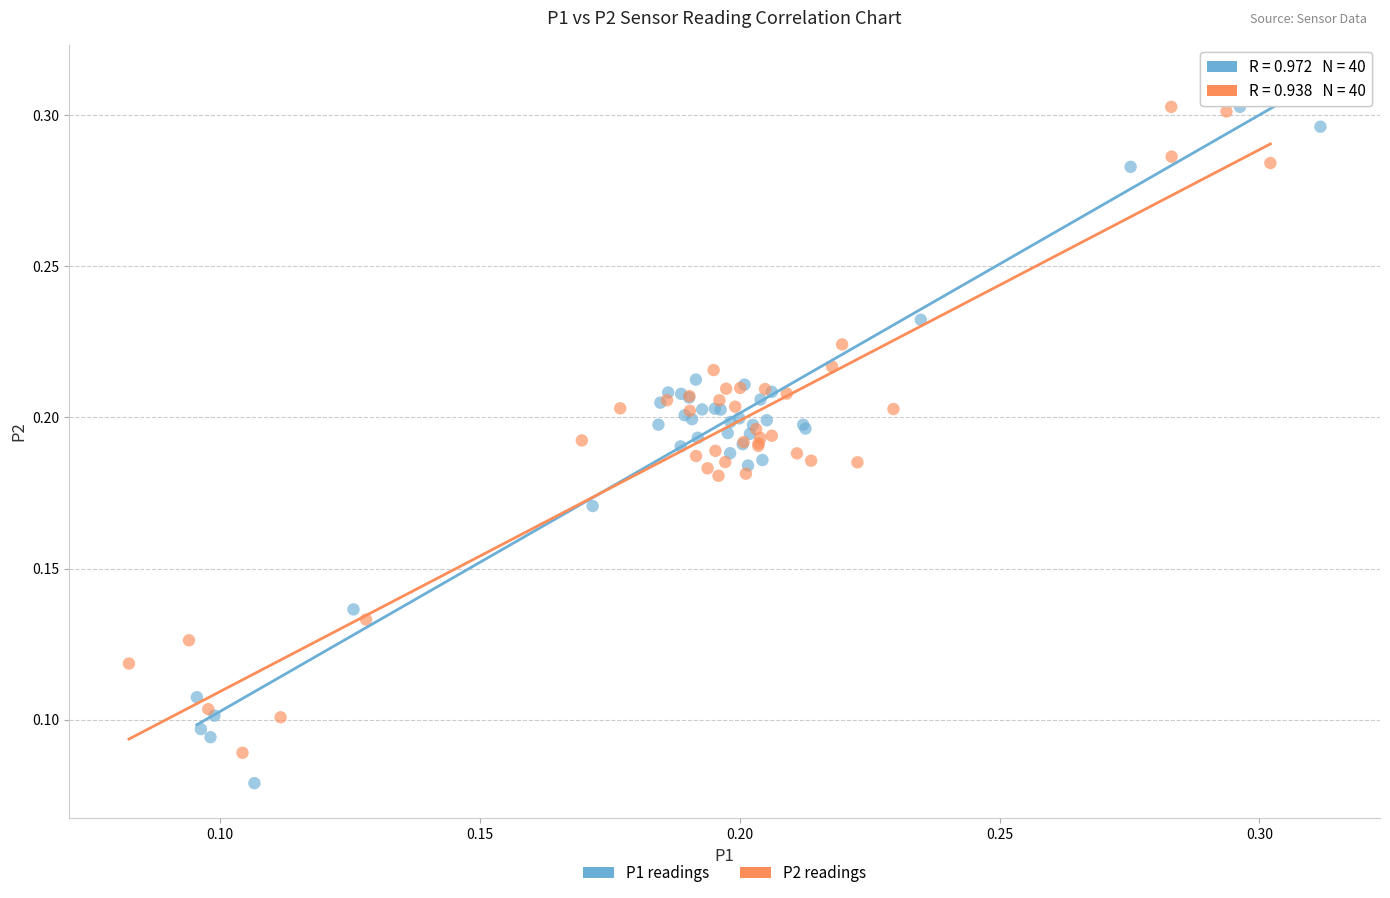

What are all the series names shown in the legend?

P1 readings, P2 readings